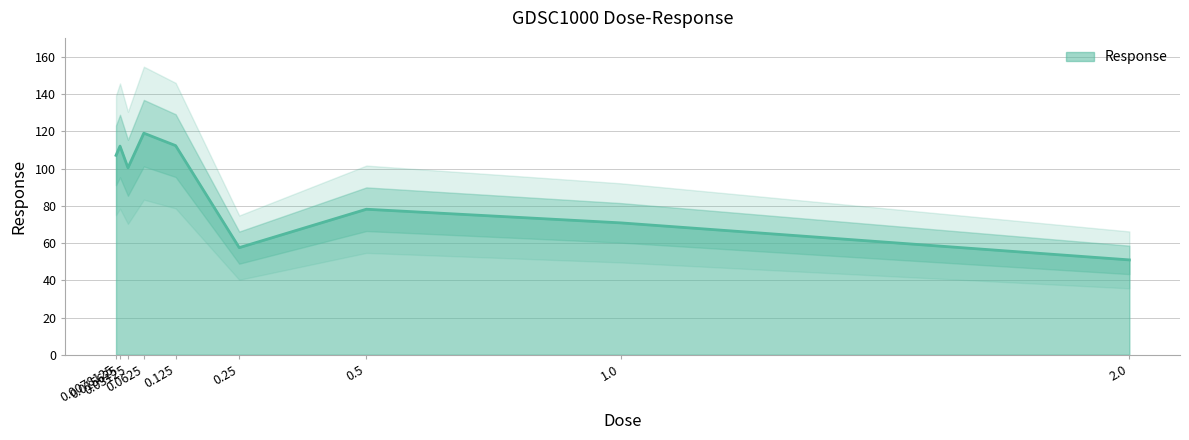

What is the minimum value shown in the chart?

51.0